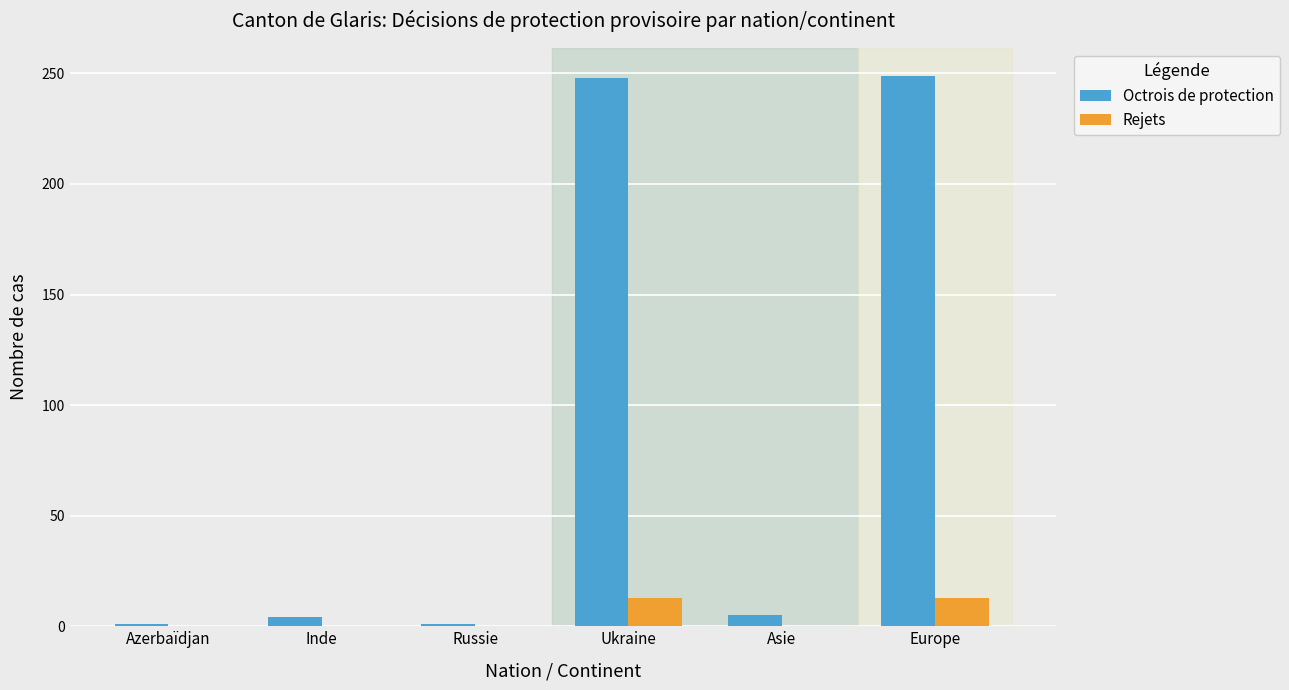

Which series has the largest total across all categories?

Octrois de protection